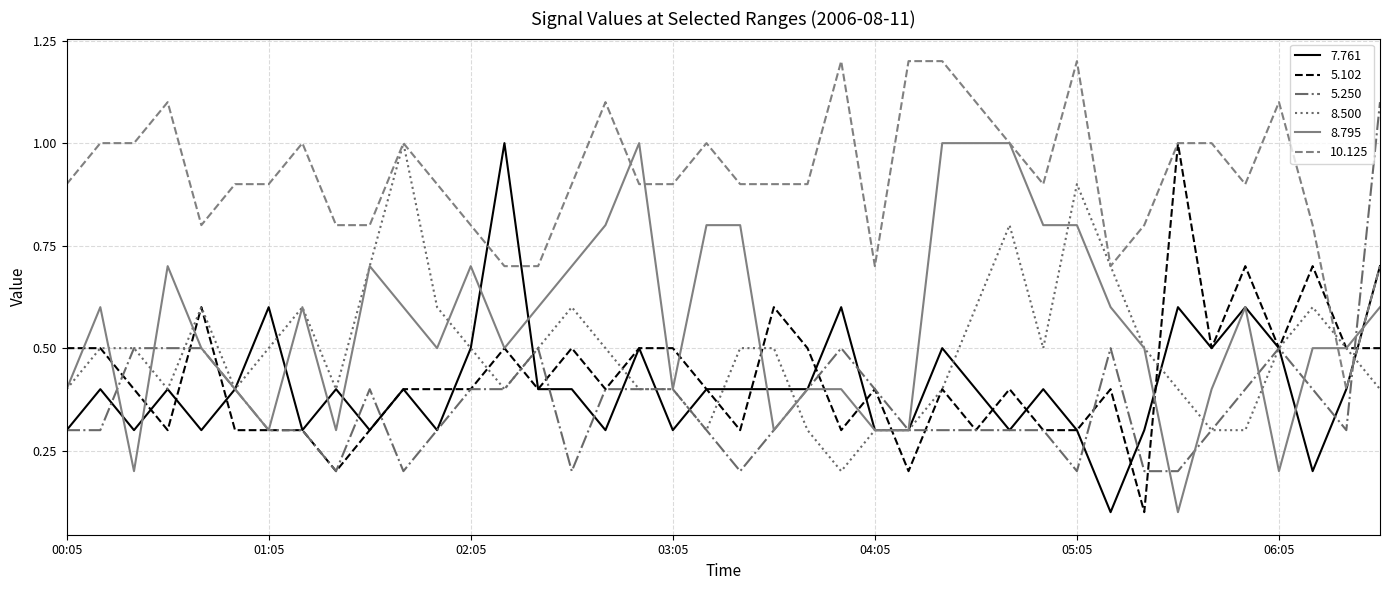

Reading left to right, what are all the values shown in this chart?

7.761: 0.3	0.4	0.3	0.4	0.3	0.4	0.6	0.3	0.4	0.3	0.4	0.3	0.5	1.0	0.4	0.4	0.3	0.5	0.3	0.4	0.4	0.4	0.4	0.6	0.3	0.3	0.5	0.4	0.3	0.4	0.3	0.1	0.3	0.6	0.5	0.6	0.5	0.2	0.4	0.7
5.102: 0.5	0.5	0.4	0.3	0.6	0.3	0.3	0.3	0.2	0.3	0.4	0.4	0.4	0.5	0.4	0.5	0.4	0.5	0.5	0.4	0.3	0.6	0.5	0.3	0.4	0.2	0.4	0.3	0.4	0.3	0.3	0.4	0.1	1.0	0.5	0.7	0.5	0.7	0.5	0.5
5.250: 0.3	0.3	0.5	0.5	0.5	0.4	0.3	0.3	0.2	0.4	0.2	0.3	0.4	0.4	0.5	0.2	0.4	0.4	0.4	0.3	0.2	0.3	0.4	0.5	0.4	0.3	0.3	0.3	0.3	0.3	0.2	0.5	0.2	0.2	0.3	0.4	0.5	0.4	0.3	1.1
8.500: 0.4	0.5	0.5	0.4	0.6	0.4	0.5	0.6	0.4	0.7	1.0	0.6	0.5	0.4	0.5	0.6	0.5	0.4	0.4	0.3	0.5	0.5	0.3	0.2	0.3	0.3	0.4	0.6	0.8	0.5	0.9	0.7	0.5	0.4	0.3	0.3	0.5	0.6	0.5	0.4
8.795: 0.4	0.6	0.2	0.7	0.5	0.4	0.3	0.6	0.3	0.7	0.6	0.5	0.7	0.5	0.6	0.7	0.8	1.0	0.4	0.8	0.8	0.3	0.4	0.4	0.3	0.3	1.0	1.0	1.0	0.8	0.8	0.6	0.5	0.1	0.4	0.6	0.2	0.5	0.5	0.6
10.125: 0.9	1.0	1.0	1.1	0.8	0.9	0.9	1.0	0.8	0.8	1.0	0.9	0.8	0.7	0.7	0.9	1.1	0.9	0.9	1.0	0.9	0.9	0.9	1.2	0.7	1.2	1.2	1.1	1.0	0.9	1.2	0.7	0.8	1.0	1.0	0.9	1.1	0.8	0.4	0.7